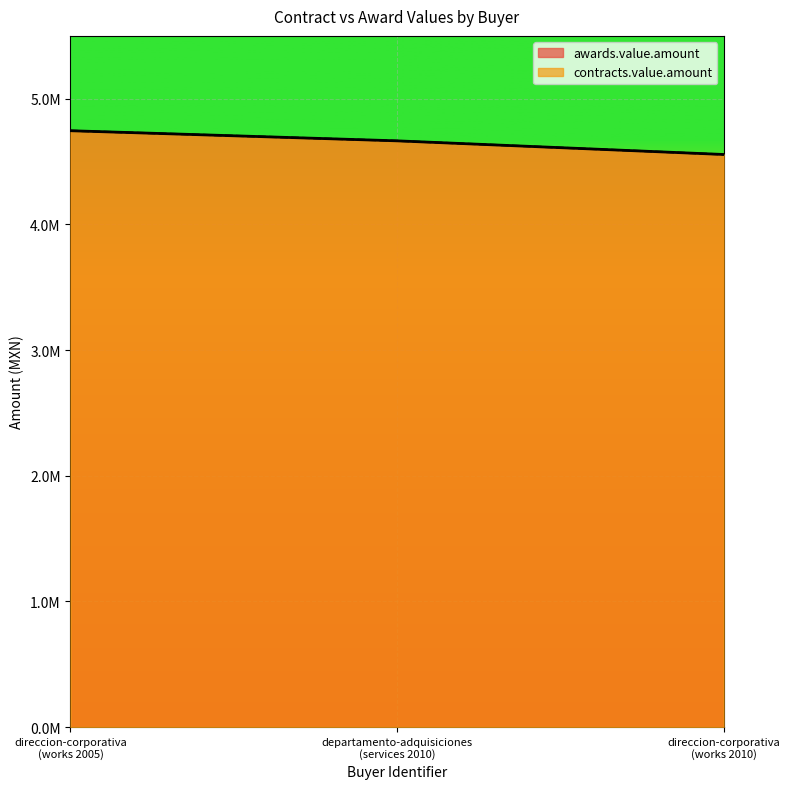

Read the contracts.value.amount value at departamento-adquisiciones (services 2010).

4664829.0